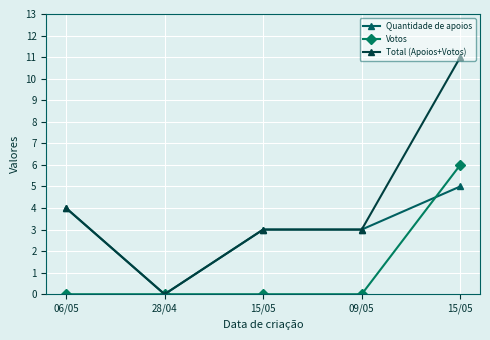

What is the highest value of the Quantidade de apoios series?

5